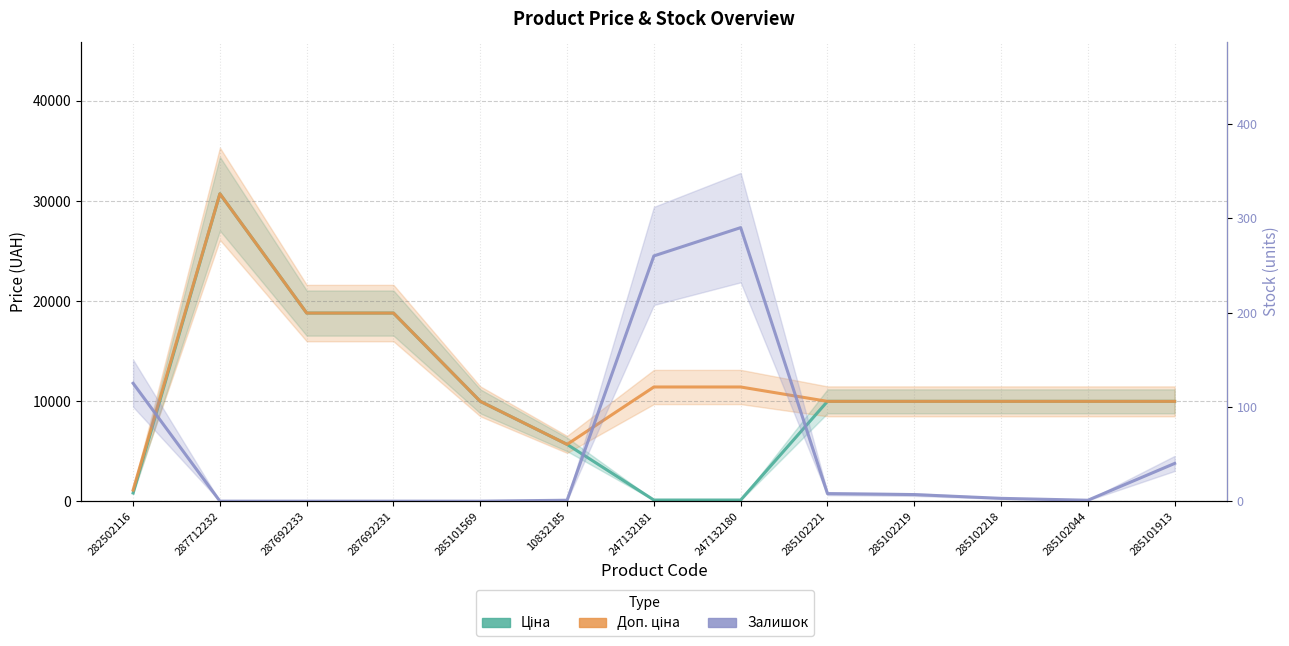

Is the value of Ціна at 285102219 greater than the value of Залишок at 285102221?

Yes